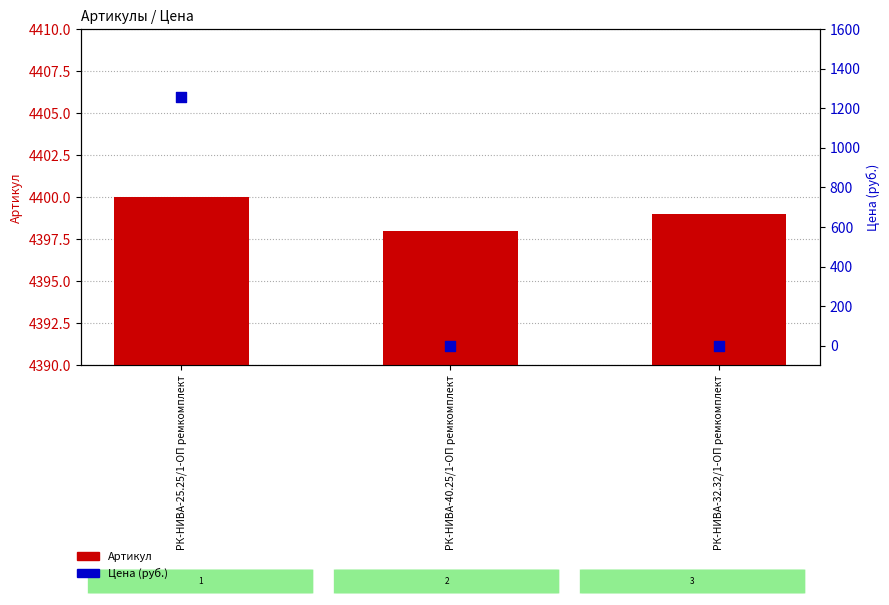

What is the total value across all series at РК-НИВА-40.25/1-ОП ремкомплект?

4398.0